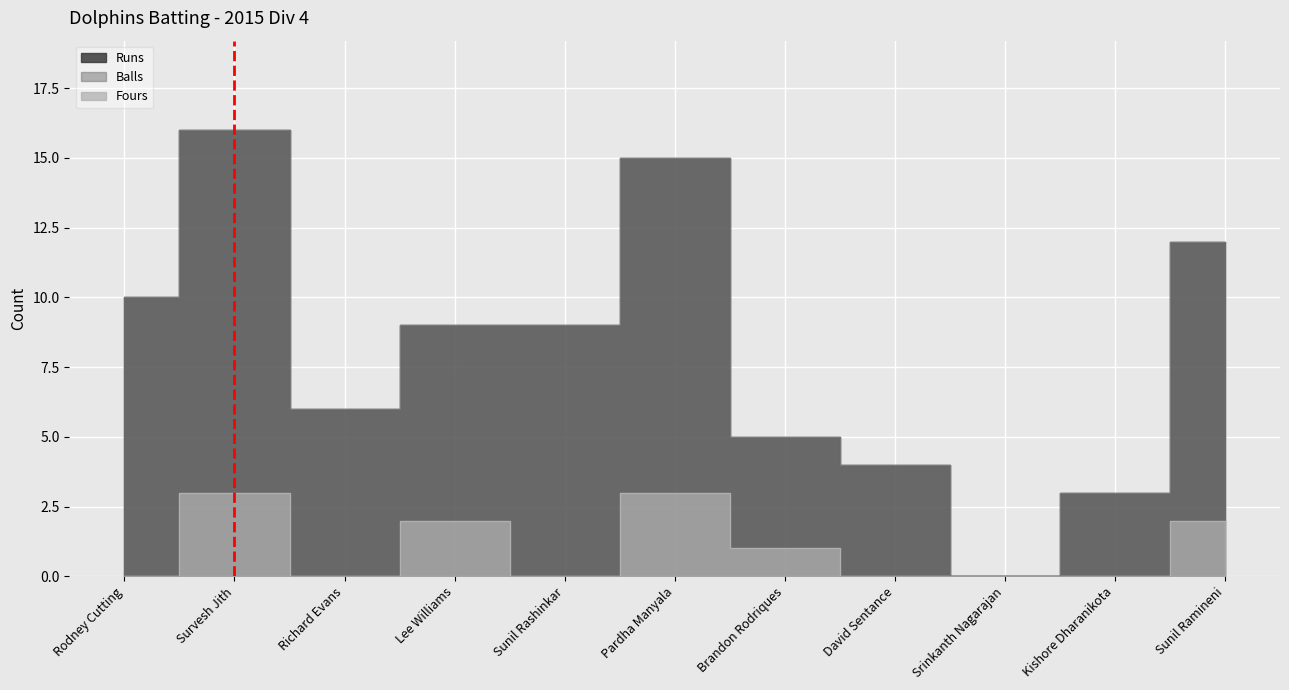

Is it true that Fours equals 3 at Sunil Ramineni?

False